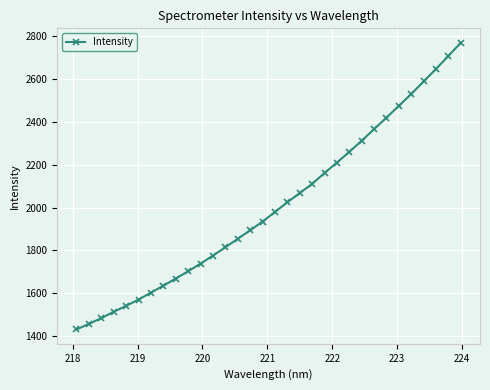

What is the difference between the maximum and minimum values?

1340.8